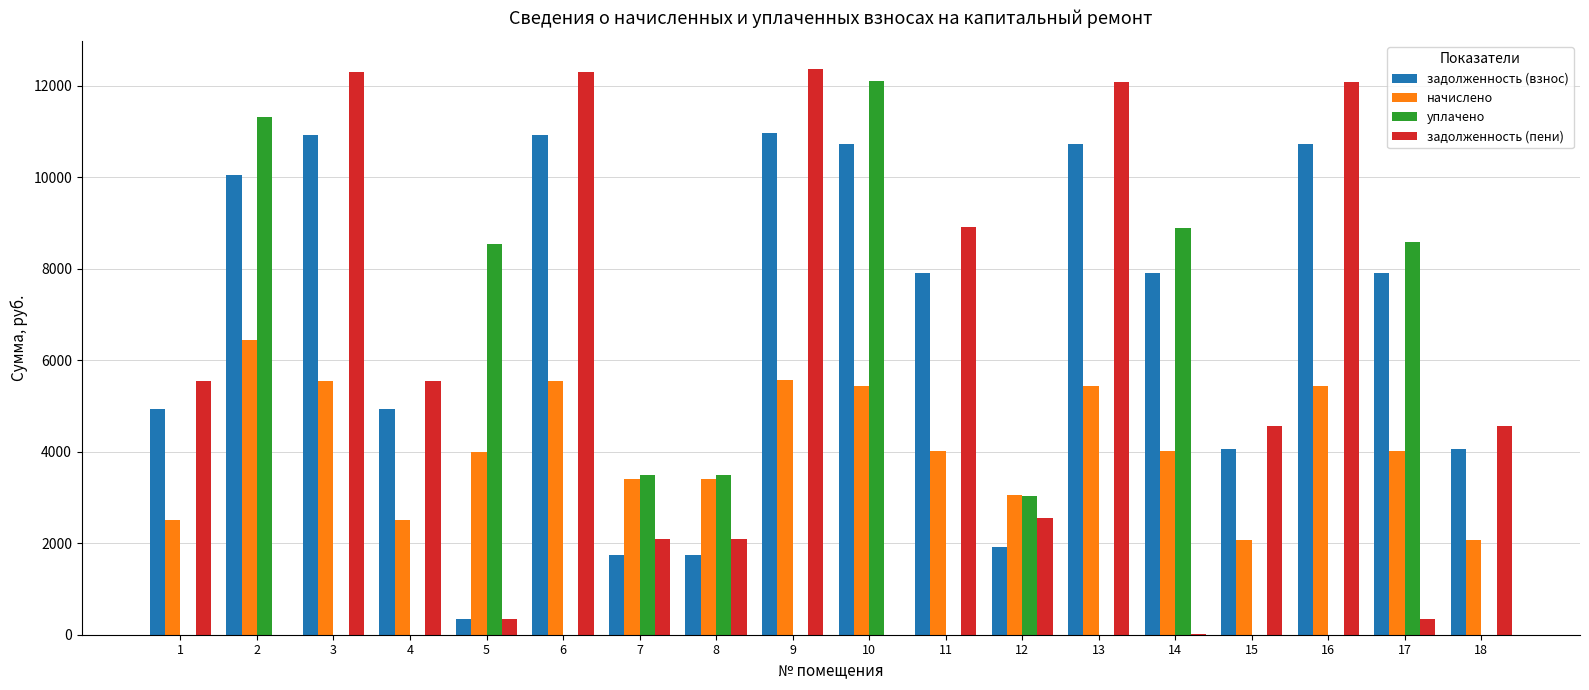

The задолженность (взнос) series shows 10960.6 at 9. True or false?

True